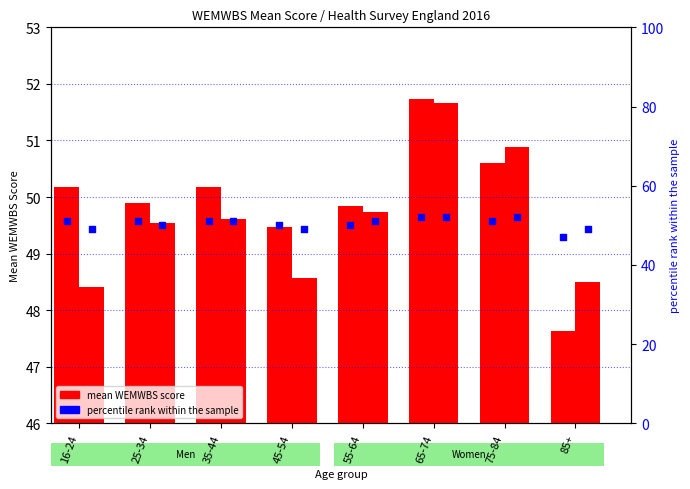

Which series reaches the minimum Y coordinate?

percentile rank (Men)